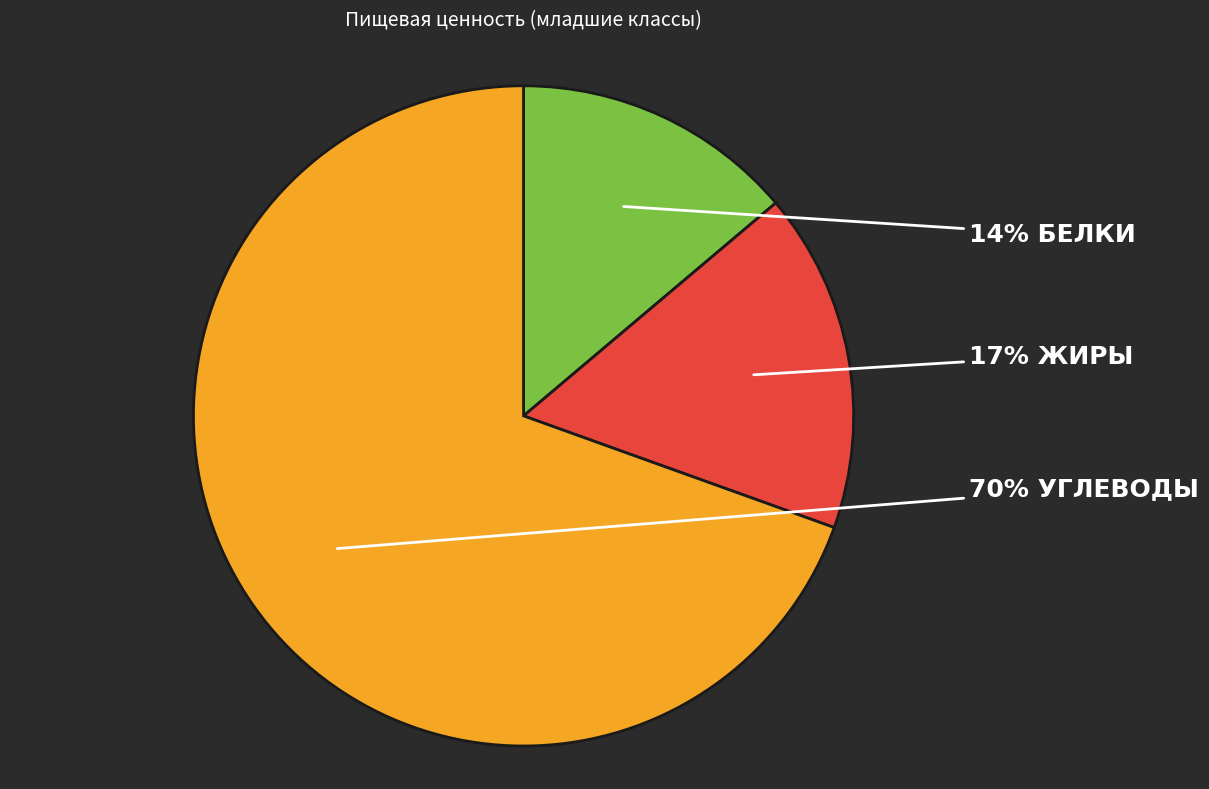

To the nearest percent, what is the average slice percentage?

33%